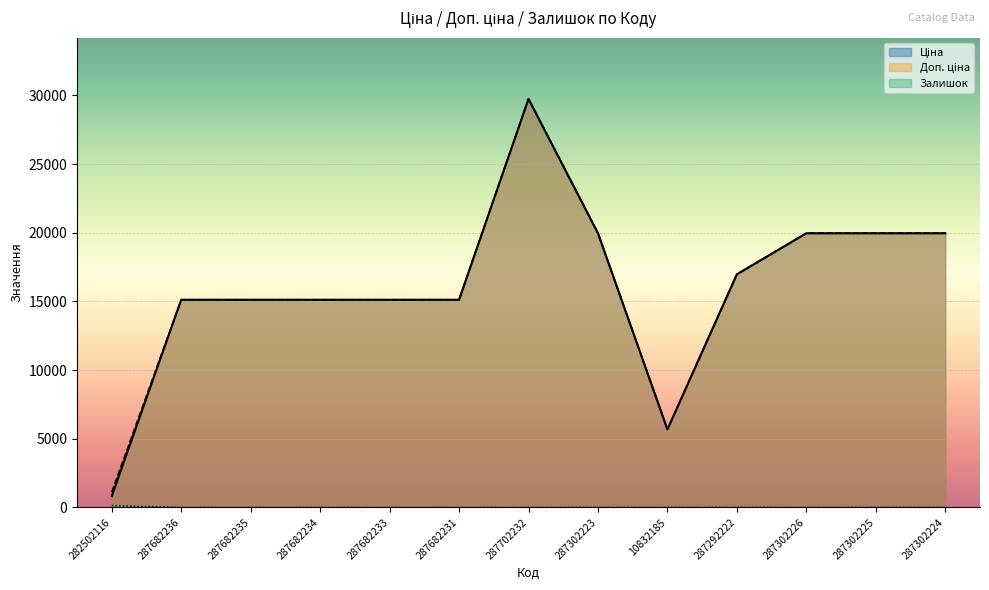

Rank the series by their maximum value, from lowest to highest.

Залишок, Ціна, Доп. ціна